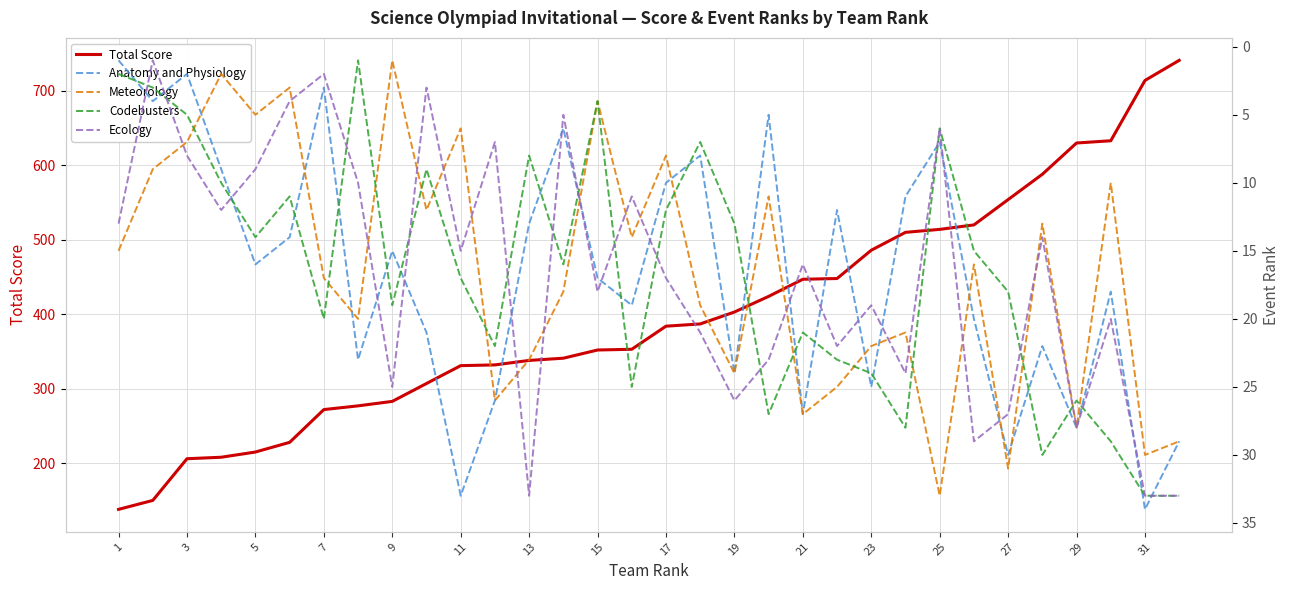

Is it true that Total Score equals 714 at 31?

True